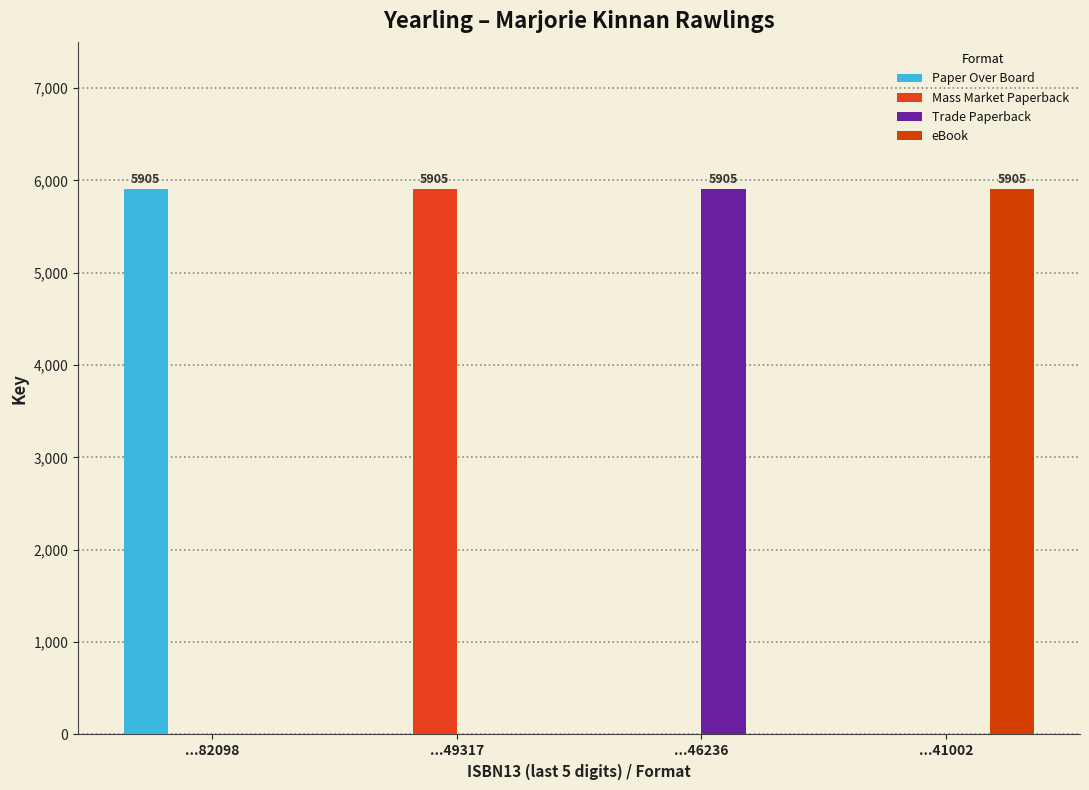

Is it true that Mass Market Paperback equals 0 at ...82098?

True